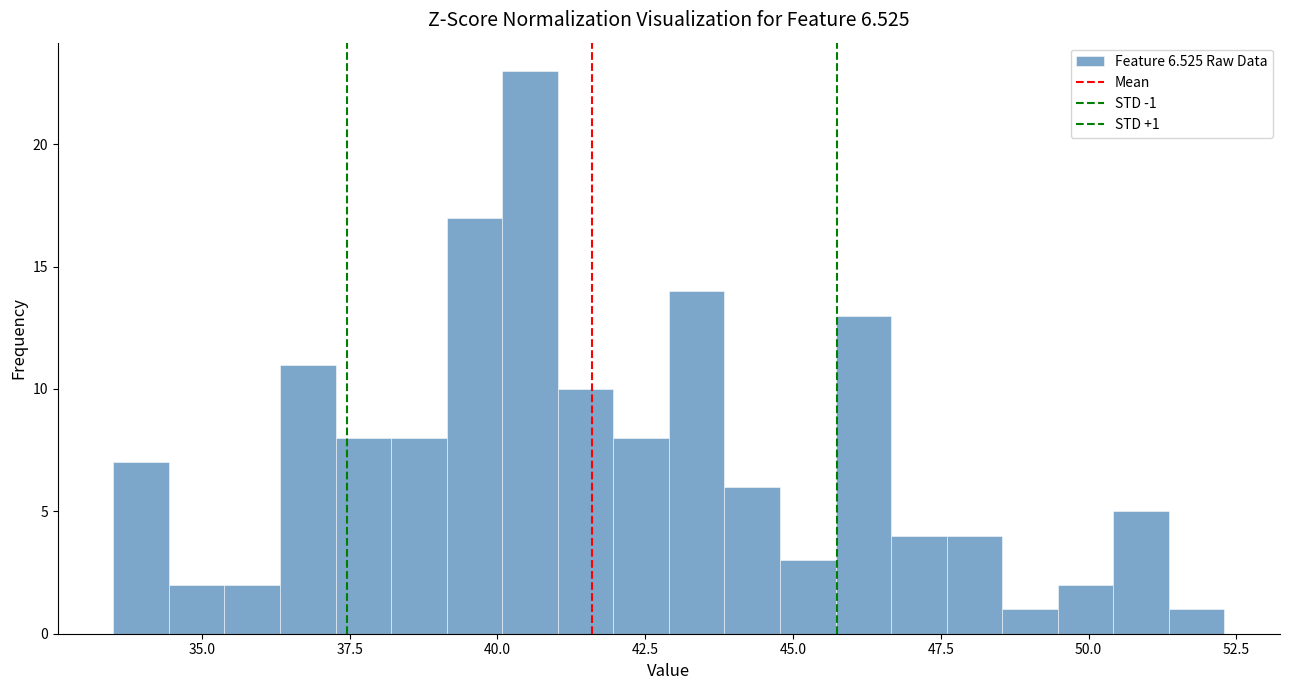

Around what value on the x-axis is the tallest bar? Give the approximate position of its centre, as read against the axis.

40.5